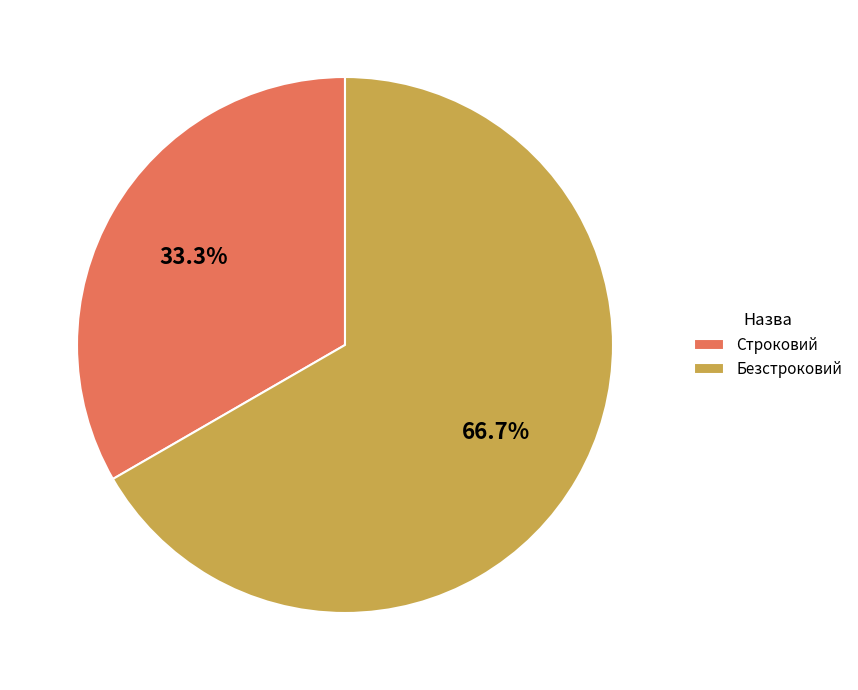

To the nearest percent, what is the average slice percentage?

50%